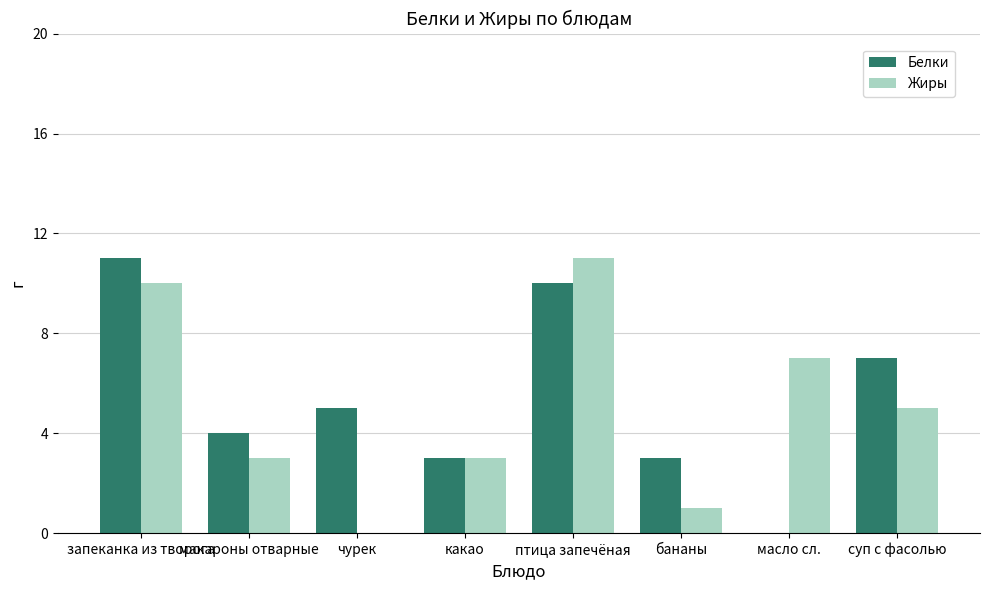

What is the total value across all series at макароны отварные?

7